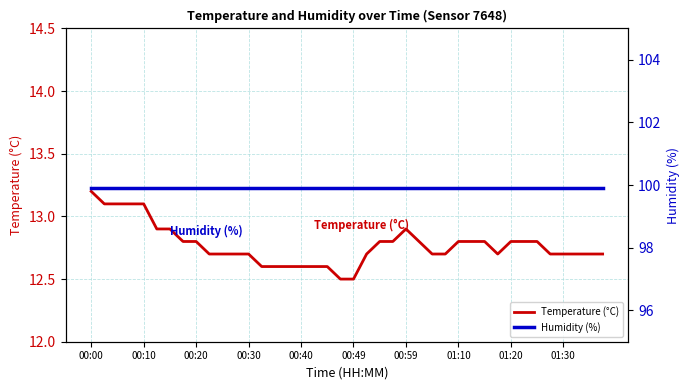

Does the chart have visible grid lines?

Yes